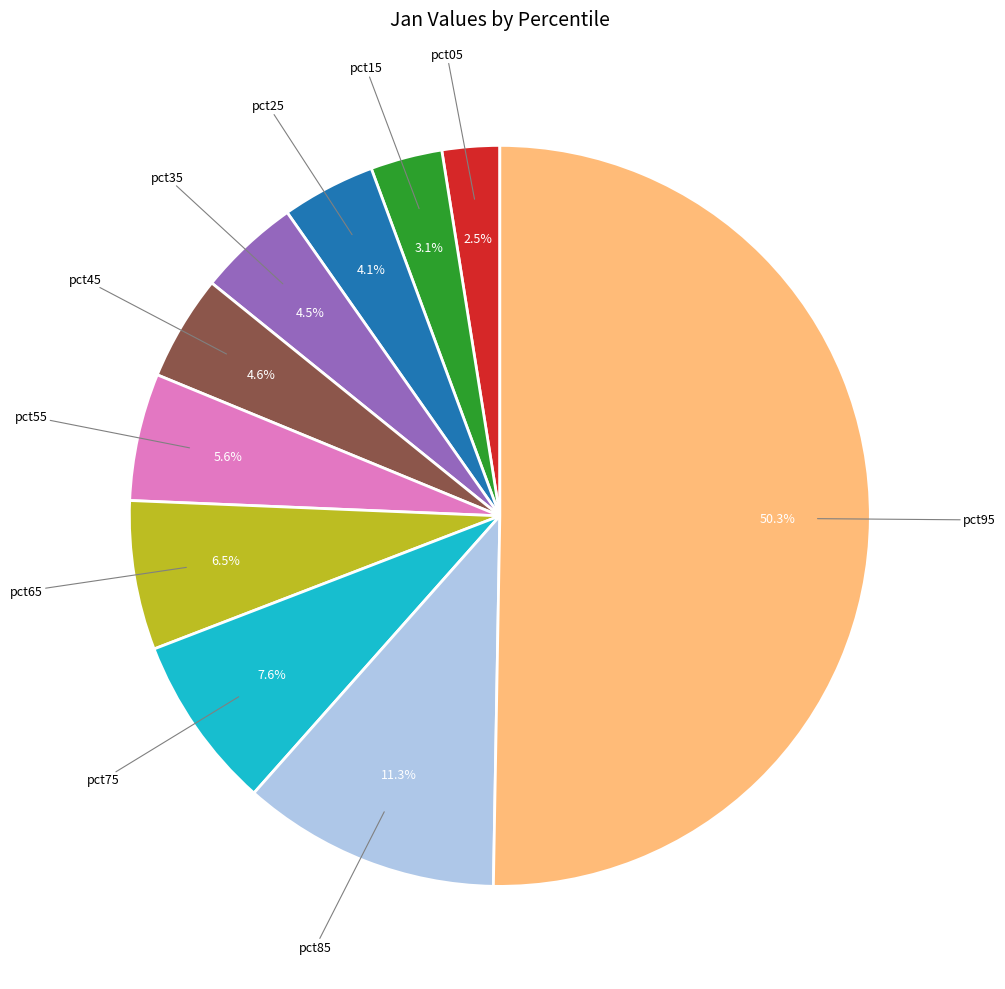

To the nearest percent, what is the difference between the largest and smallest slice percentages?

48%